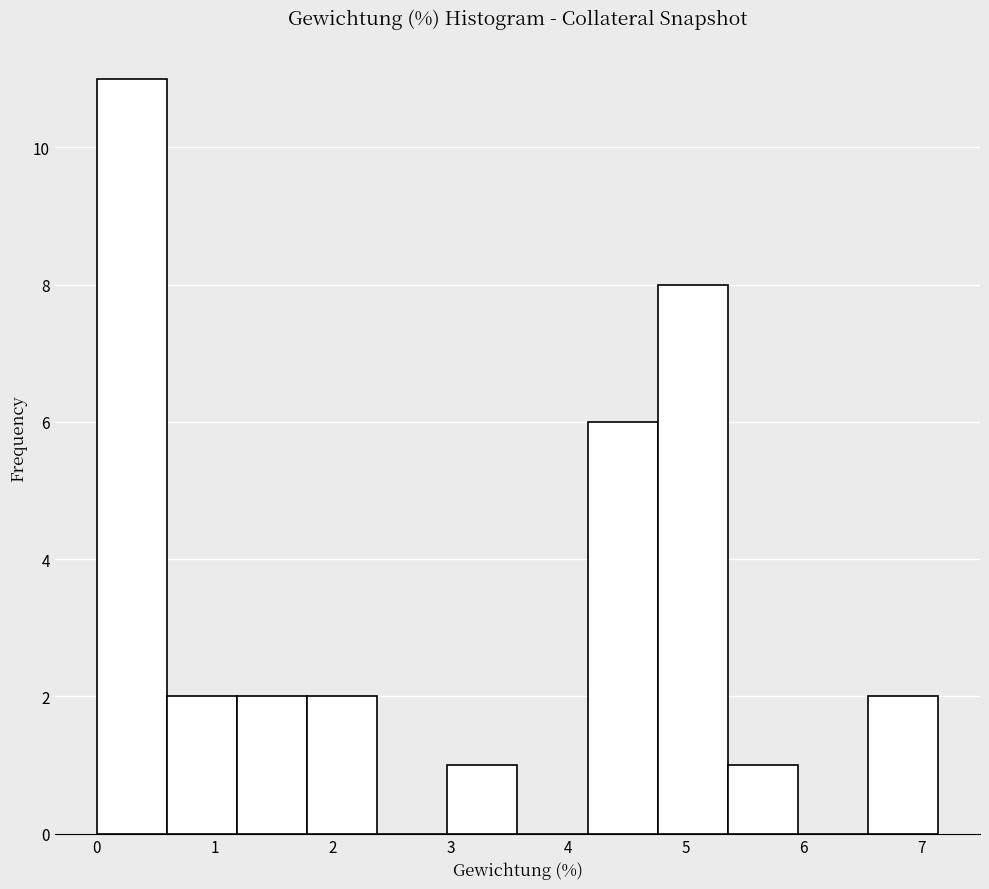

Which range on the x-axis has the tallest bar?

0.0 to 0.6